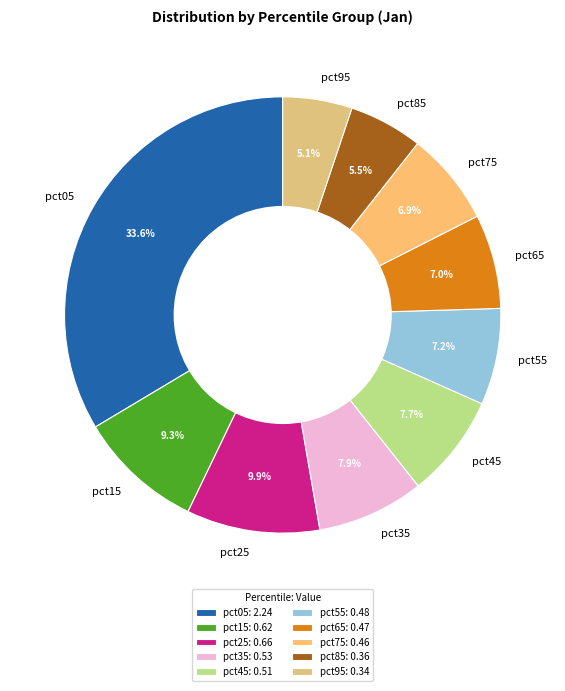

To the nearest percent, what portion does pct55 represent?

7%